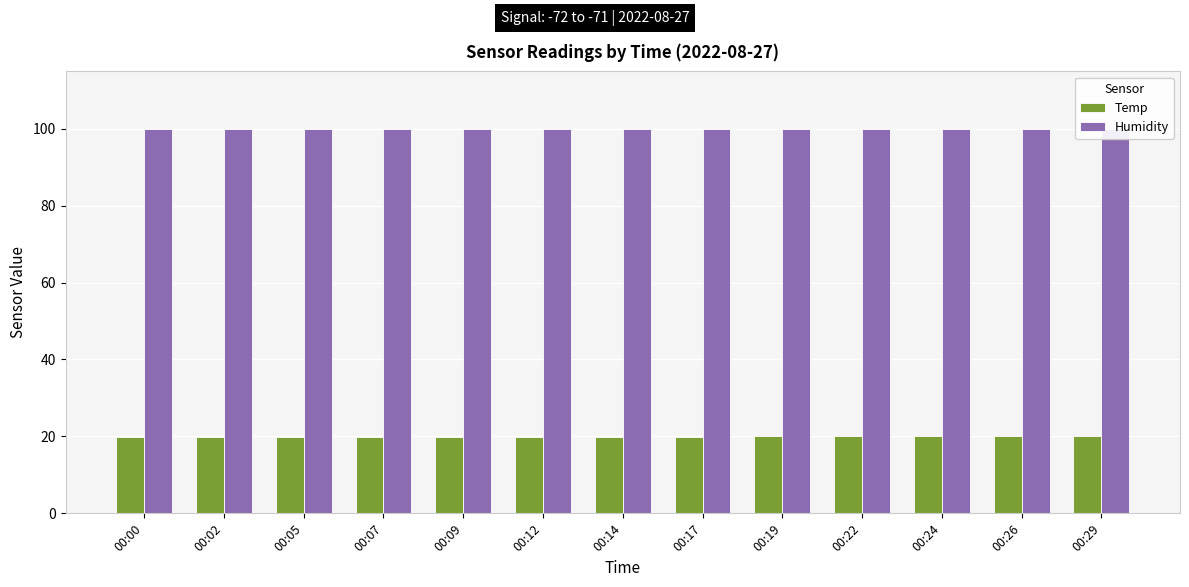

What is the value of the Temp bar at the 9th from the left?

20.0